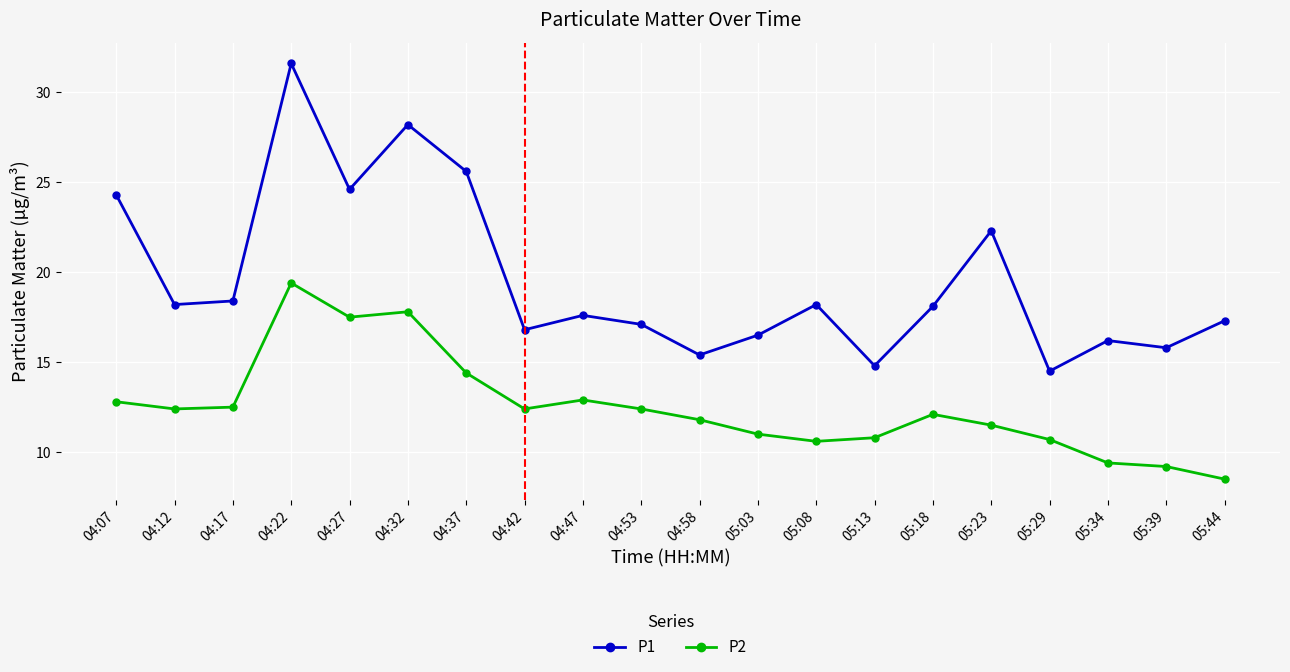

Which series has the largest range (max minus min)?

P1